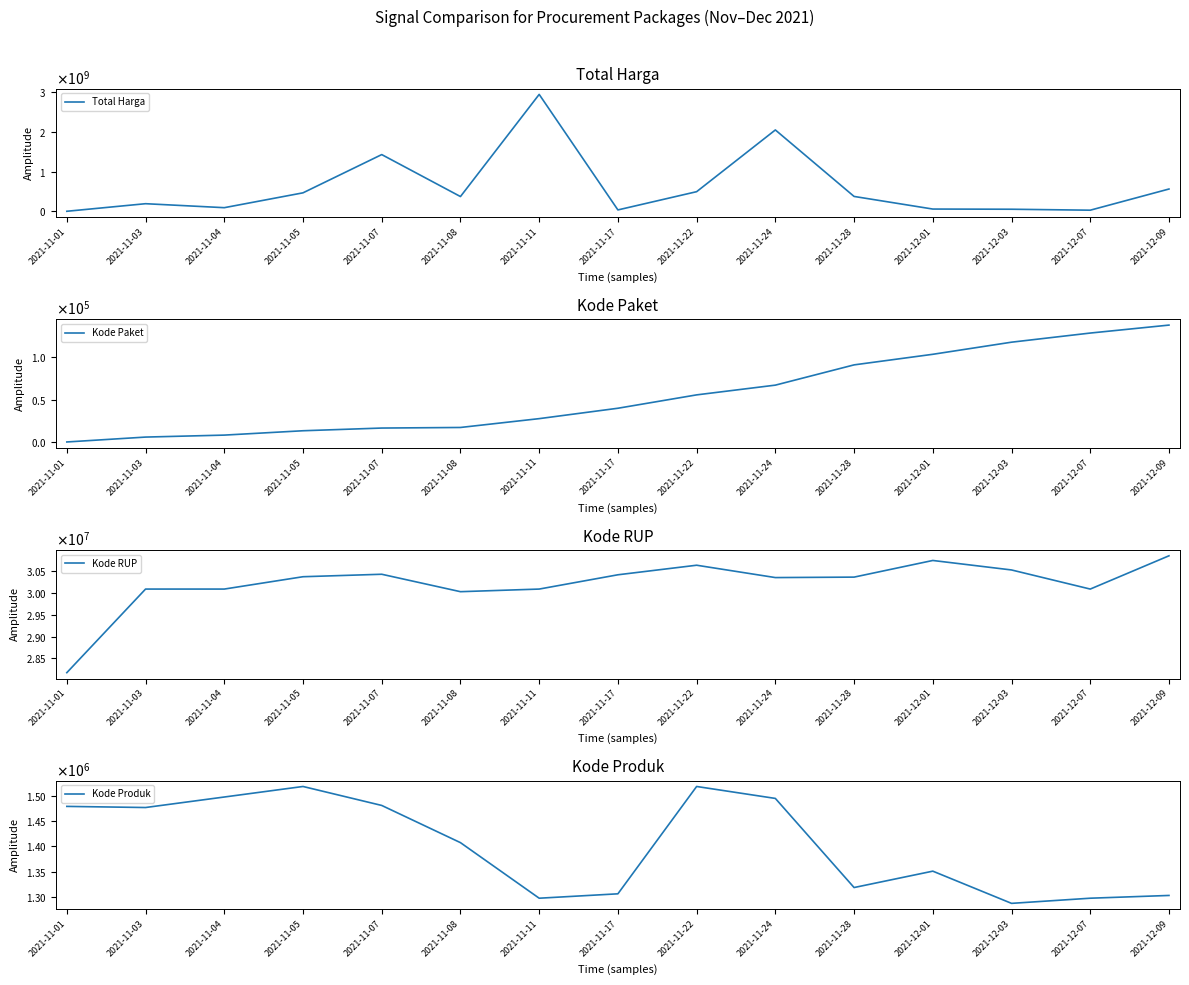

Rank the series at 2021-11-07 from lowest to highest value.

Kode Paket, Kode Produk, Kode RUP, Total Harga